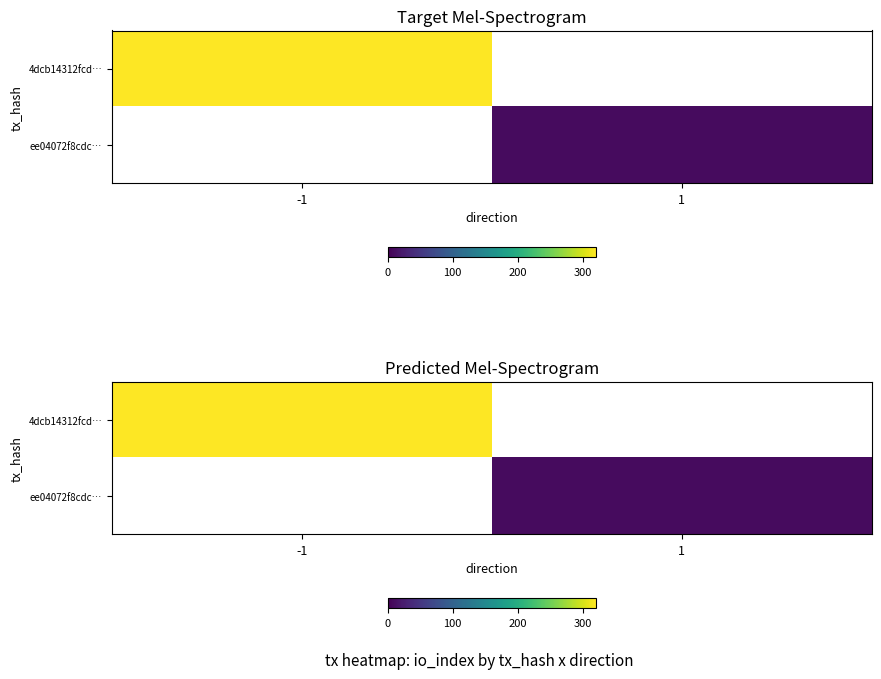

Is it true that 4dcb14312fcd… equals 320.0 at -1?

True